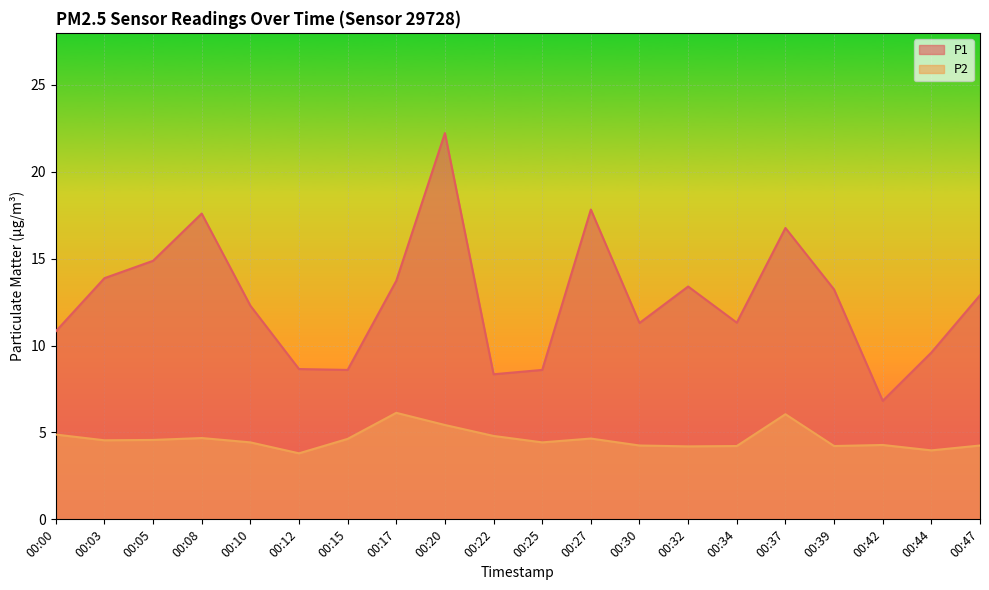

What are all the series names shown in the legend?

P1, P2